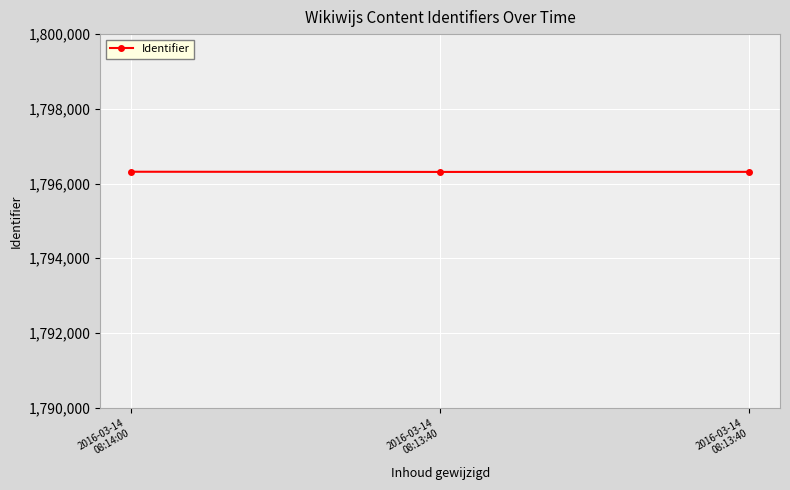

What is the sum of all values?

5388940